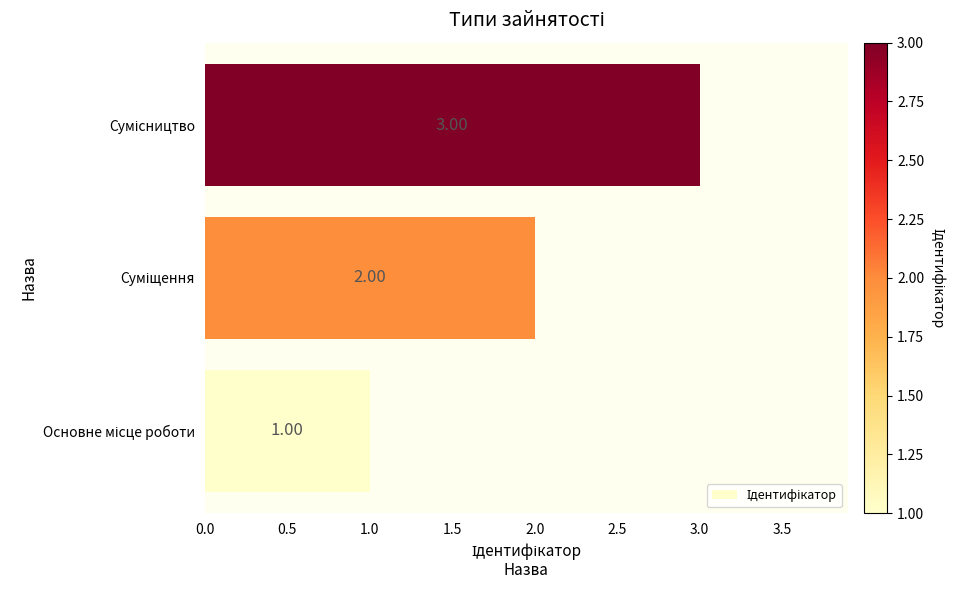

What is the sum of all values?

6